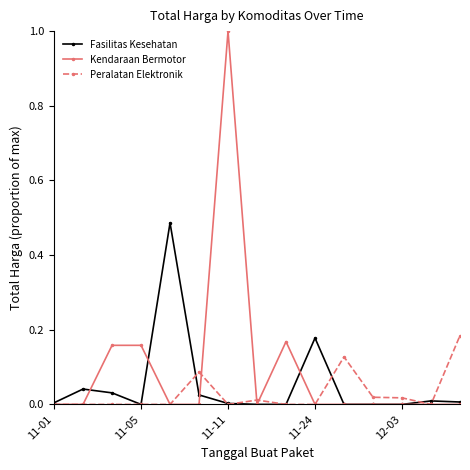

True or false: Fasilitas Kesehatan has more than 2 points higher than both neighbors.

True